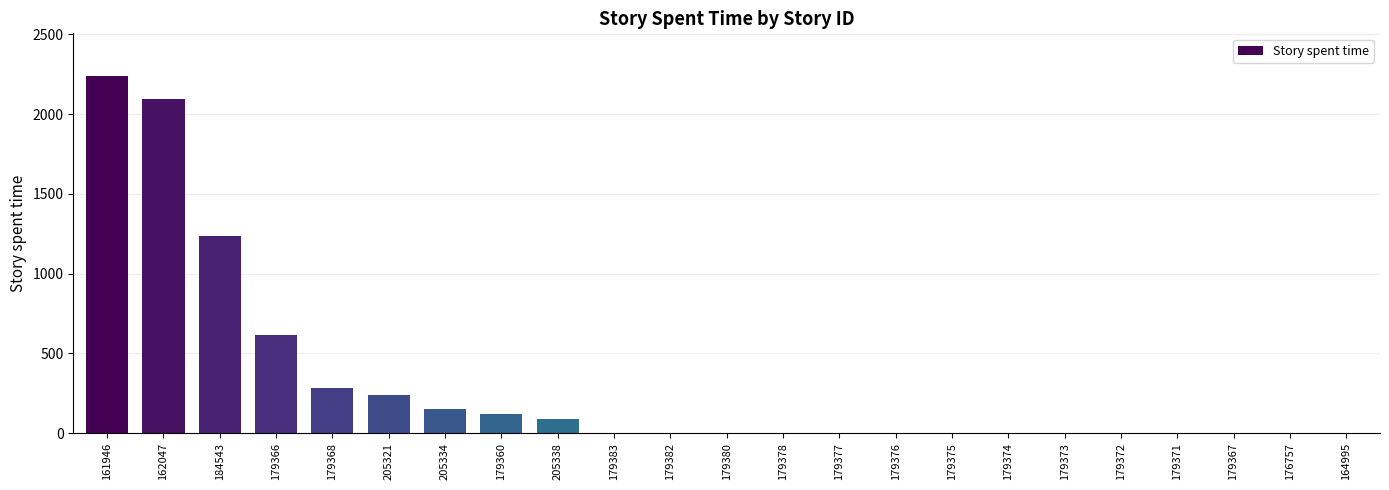

Reading left to right, what are all the values shown in this chart?

161946=2238	162047=2094	184543=1236	179366=612	179368=282	205321=240	205334=150	179360=120	205338=90	179383=0	179382=0	179380=0	179378=0	179377=0	179376=0	179375=0	179374=0	179373=0	179372=0	179371=0	179367=0	176757=0	164995=0